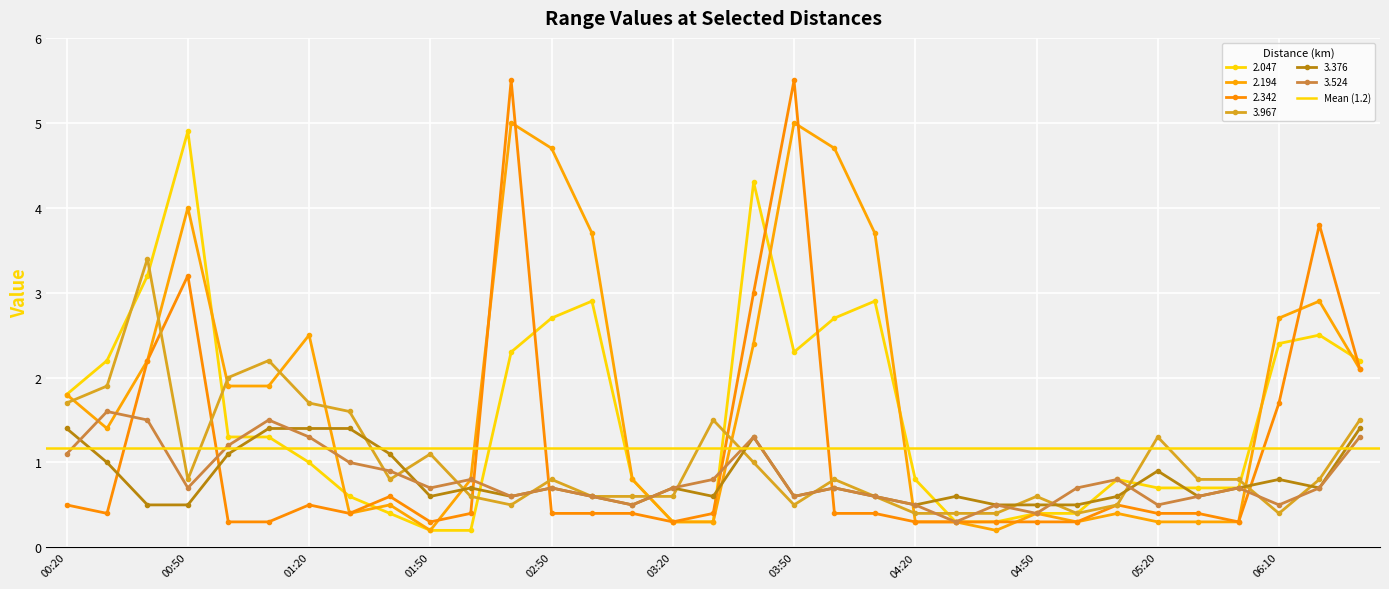

Which category has the highest value across all series?

02:40